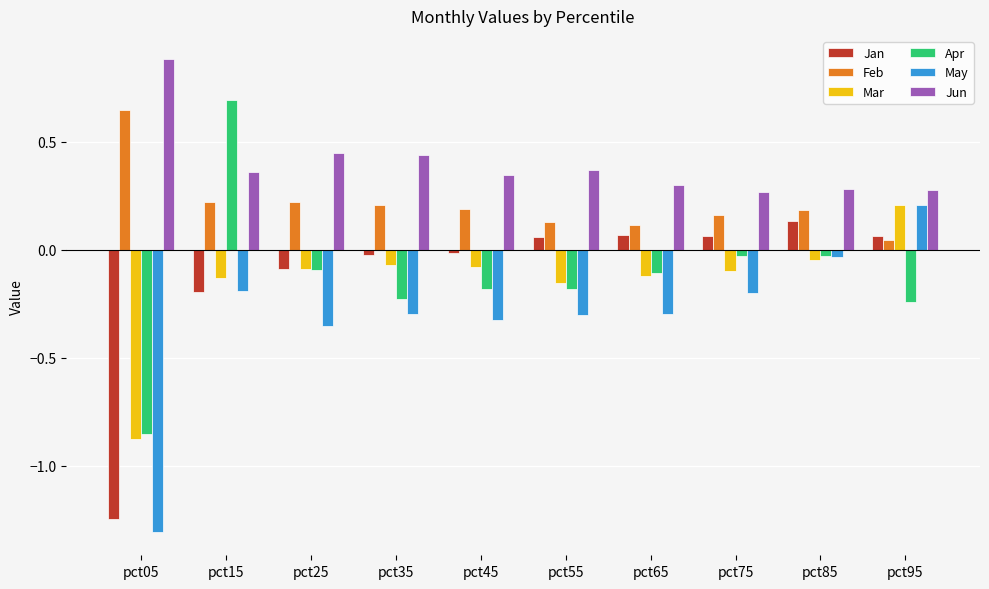

The Apr series shows -0.2 at pct45. True or false?

True